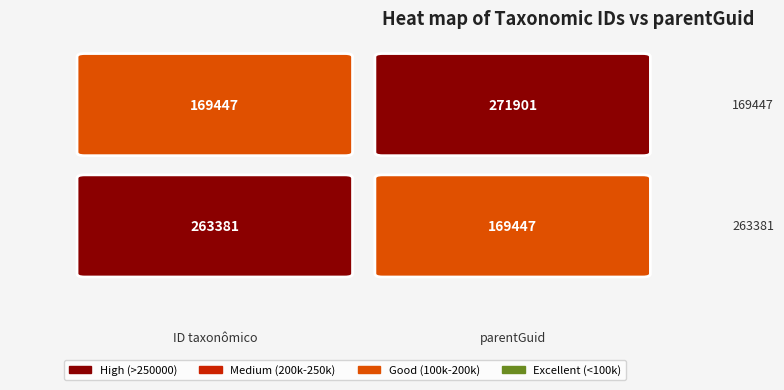

At 1, list the series in order from smallest to largest.

263381, 169447